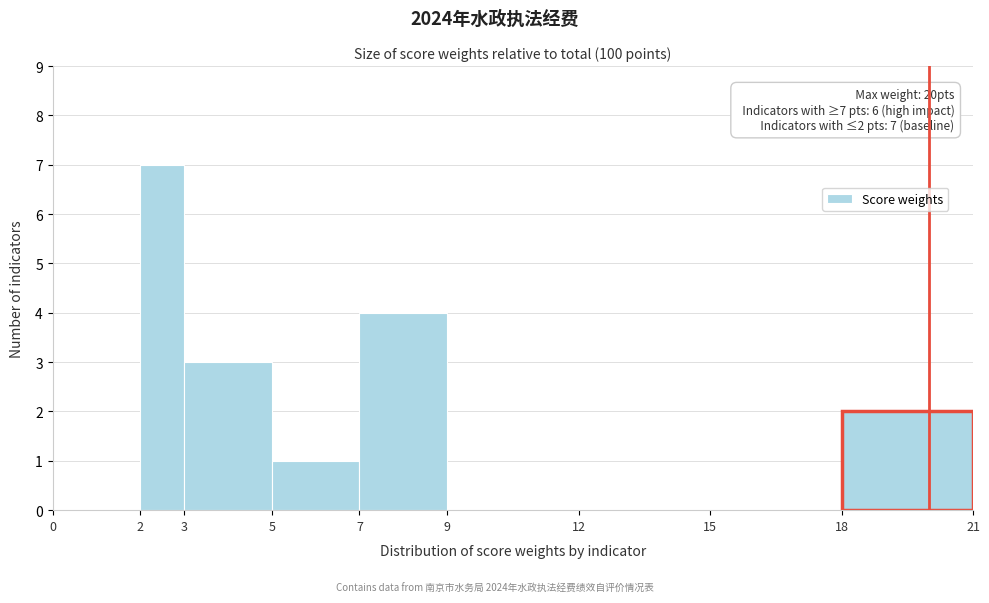

Over which range of the x-axis is the bar tallest?

2 to 3